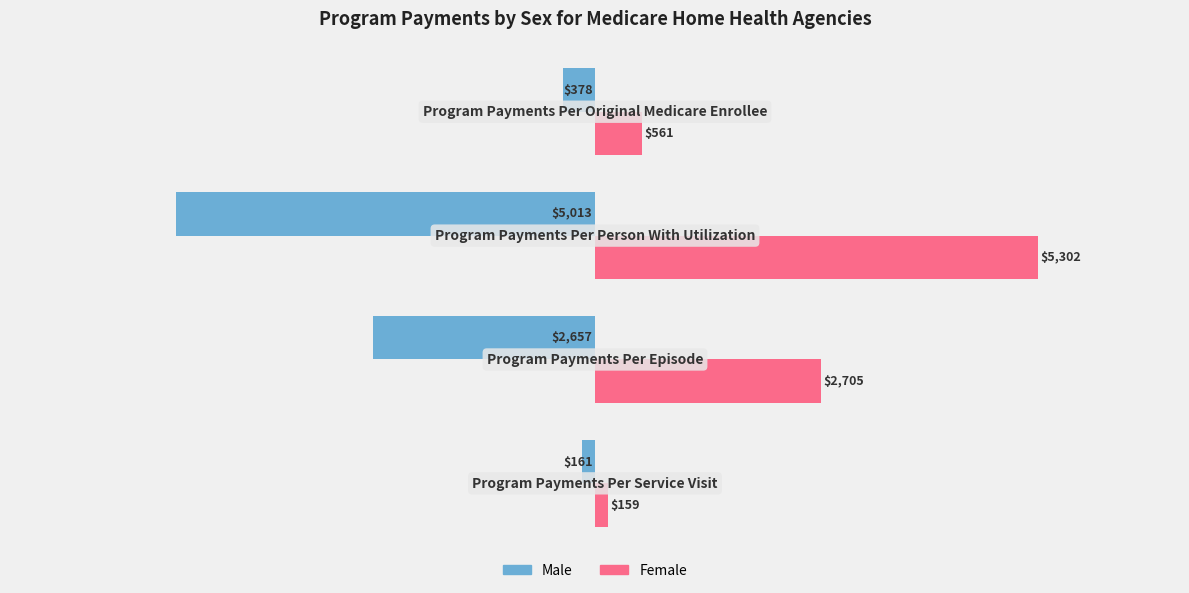

List the series in order of their peak value, highest first.

Female, Male